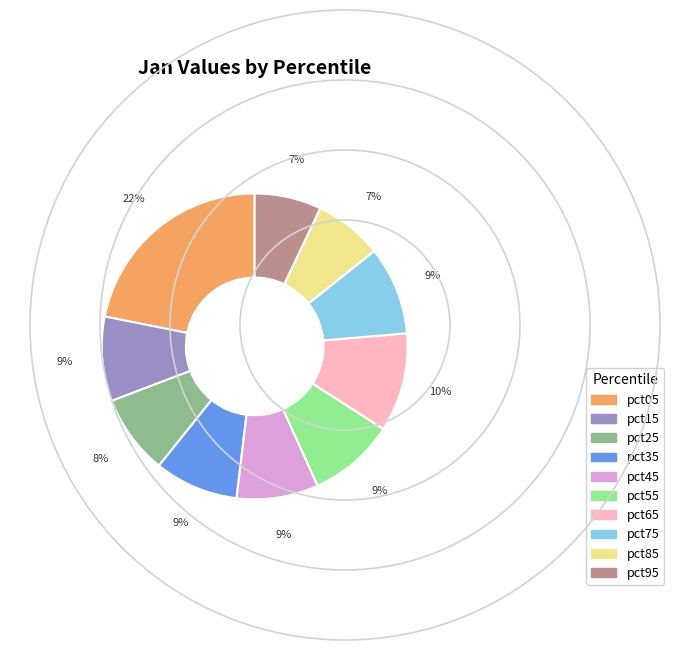

How many segments does this pie chart have?

10